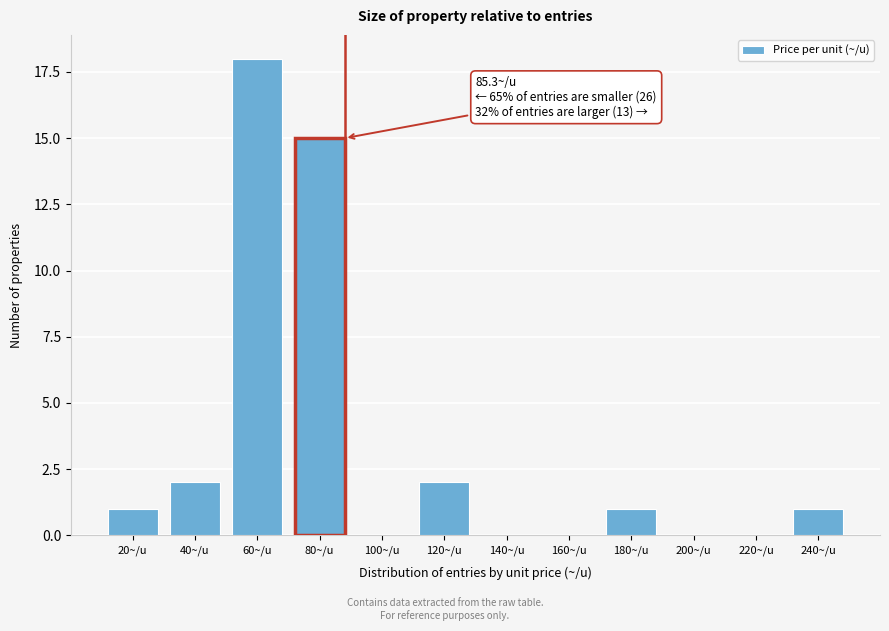

Reading left to right, extract all data points from this chart.

20~/u=1	40~/u=2	60~/u=18	80~/u=15	100~/u=0	120~/u=2	140~/u=0	160~/u=0	180~/u=1	200~/u=0	220~/u=0	240~/u=1